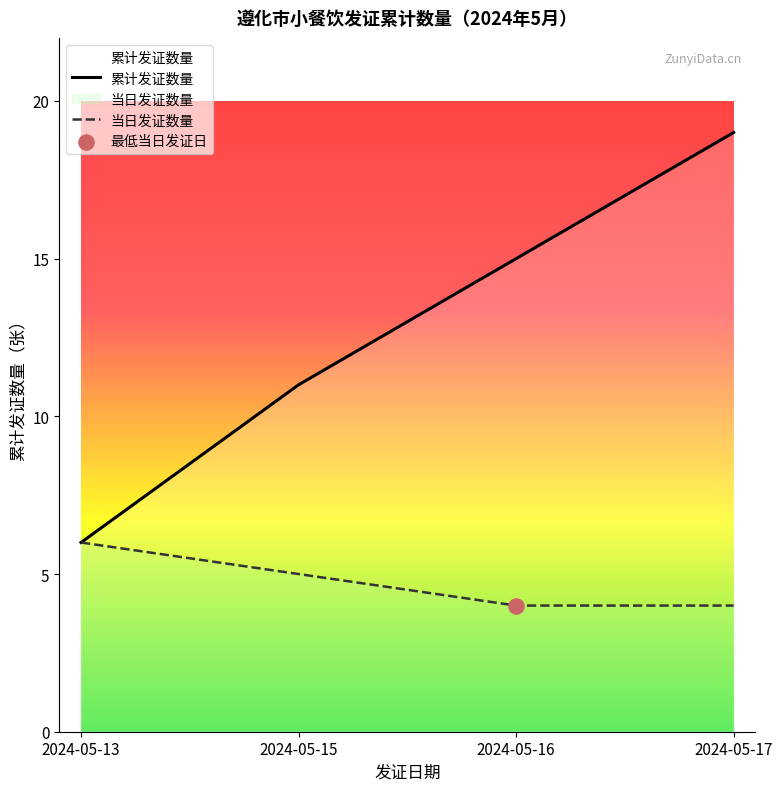

At how many categories does at least one series exceed 8?

3